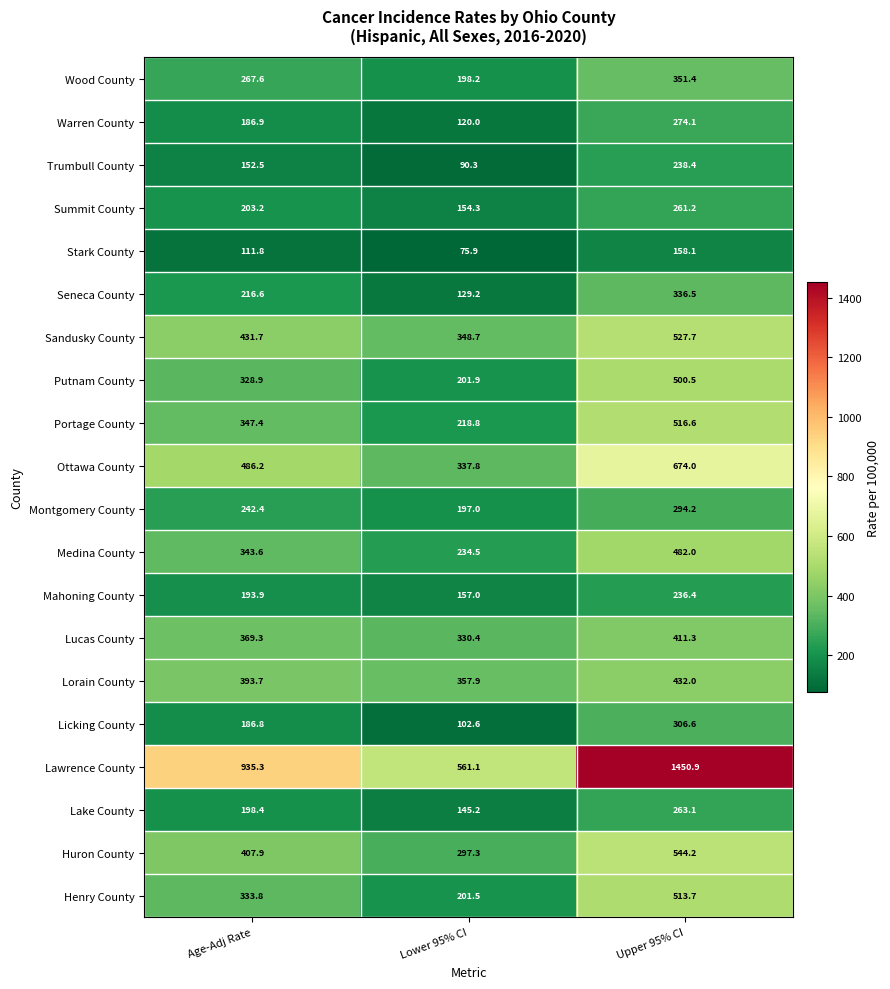

The Trumbull County series shows 211.3 at Age-Adj Rate. True or false?

False